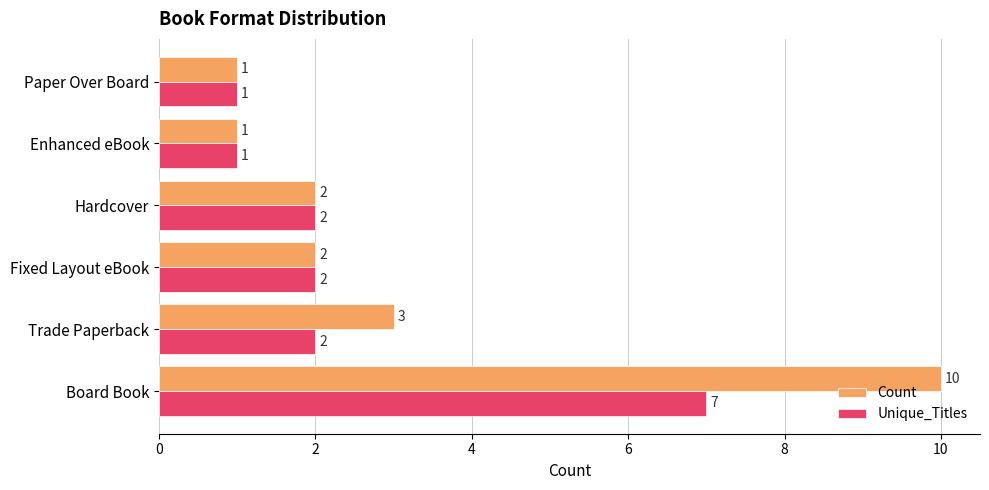

What is the sum of all Count values?

19